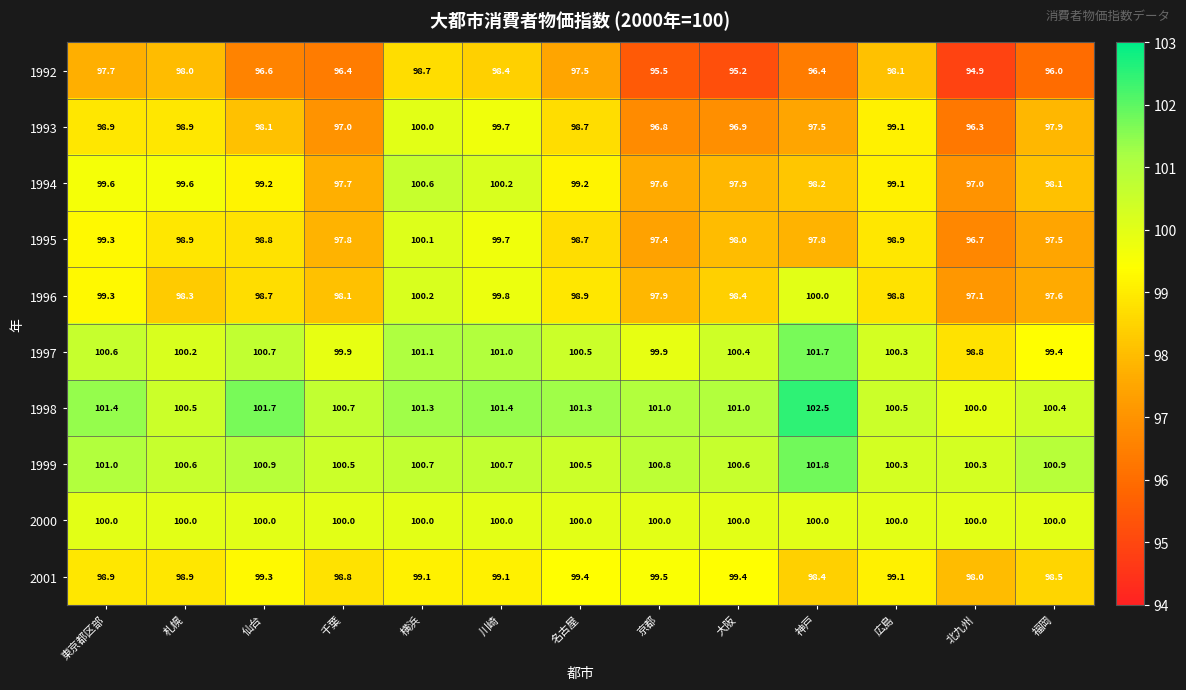

The value of 1999 at 北九州 is 159.1. True or false?

False